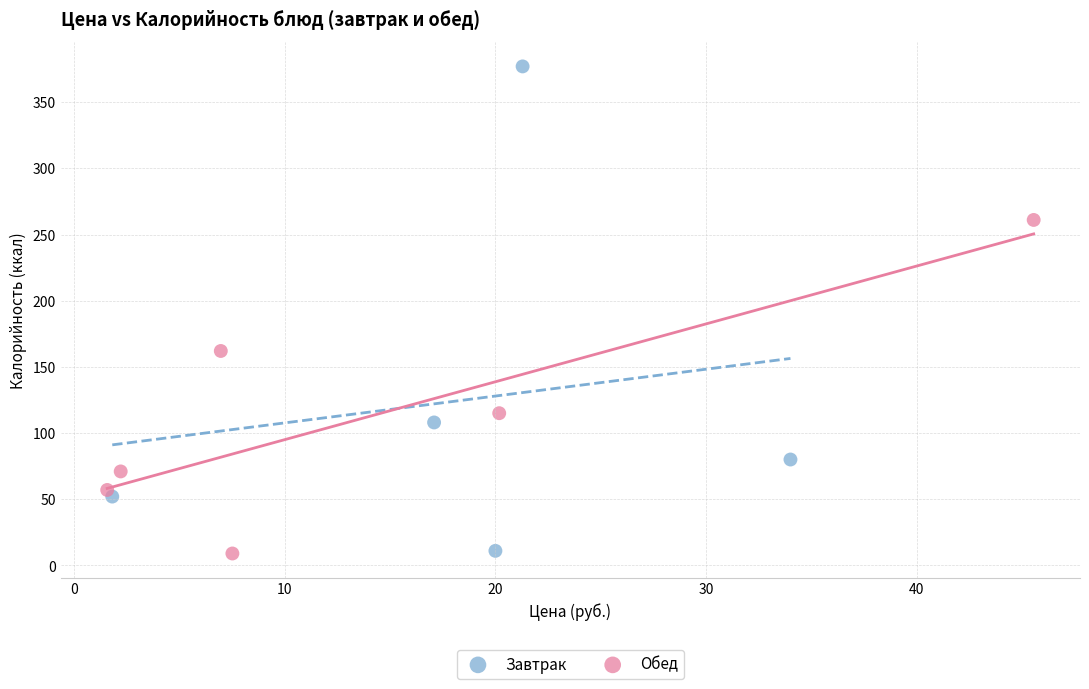

Which series has the widest spread of Y values?

Завтрак